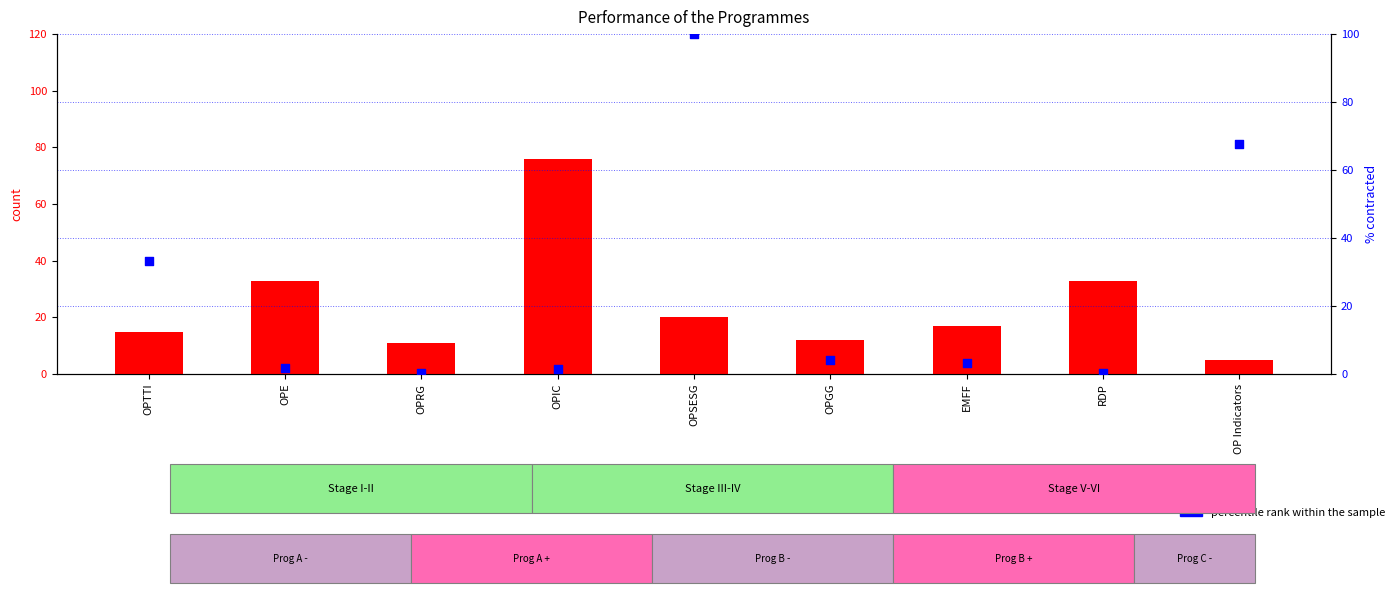

What are all the series names shown in the legend?

count, percentile rank within the sample